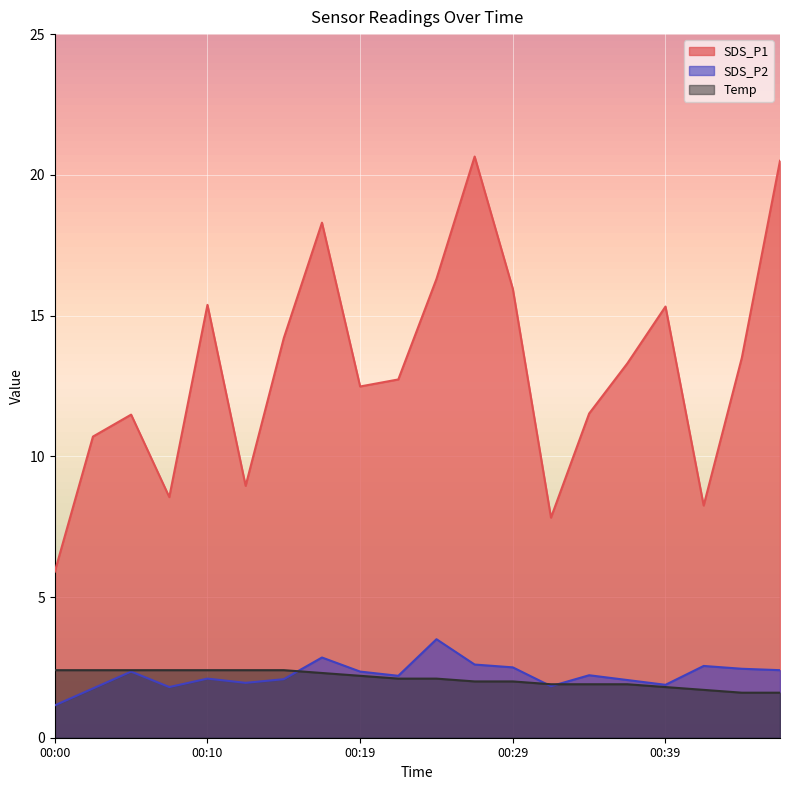

The Temp series shows 2.4 at 00:07. True or false?

True